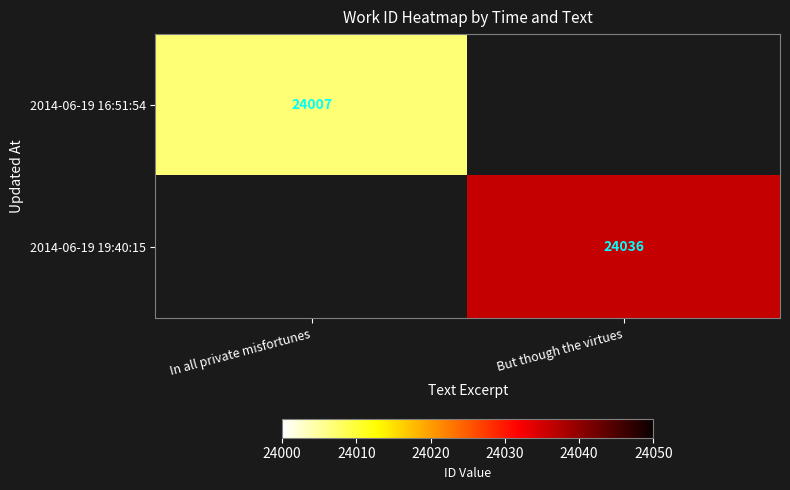

The value of 2014-06-19 16:51:54 at In all private misfortunes is 32693. True or false?

False